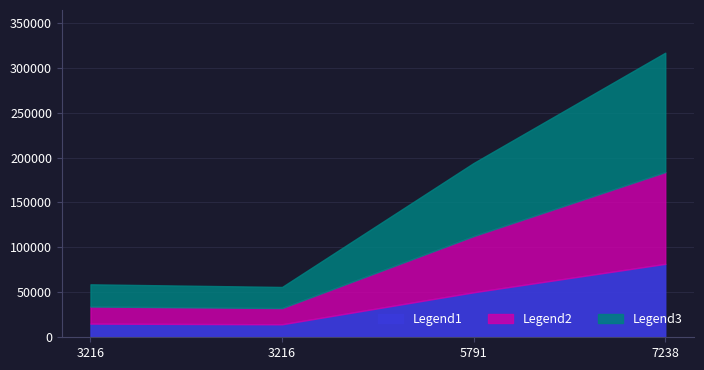

The Legend3 series shows 4548 at 3216. True or false?

False